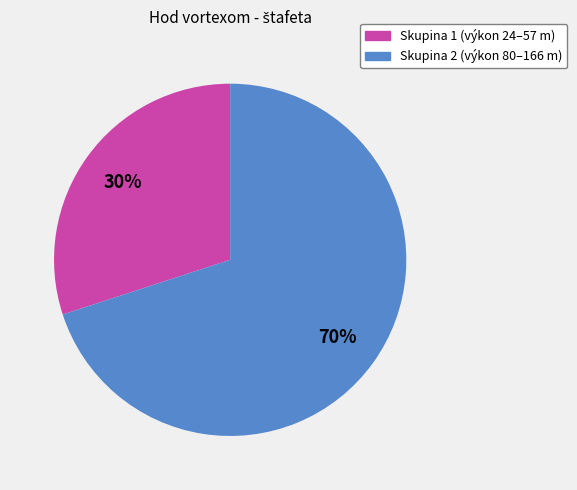

Is there a majority slice in this chart?

Yes